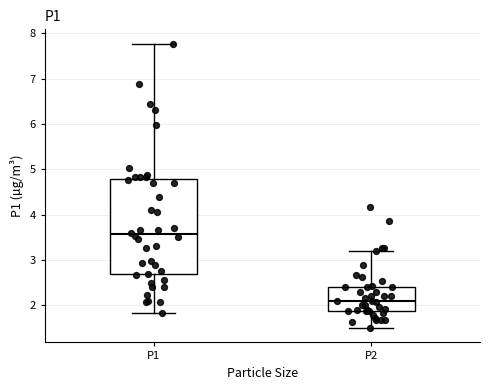

Reading left to right, read every box against the y-axis: the position of its median line, the range the box covers, and the ends of its whiskers. The values are not printed on the chart, so give them approximately, as read against the axis.

P1: median 3.6, box 2.7 to 4.8, whiskers 1.8 to 7.8
P2: median 2.1, box 1.9 to 2.4, whiskers 1.5 to 3.2